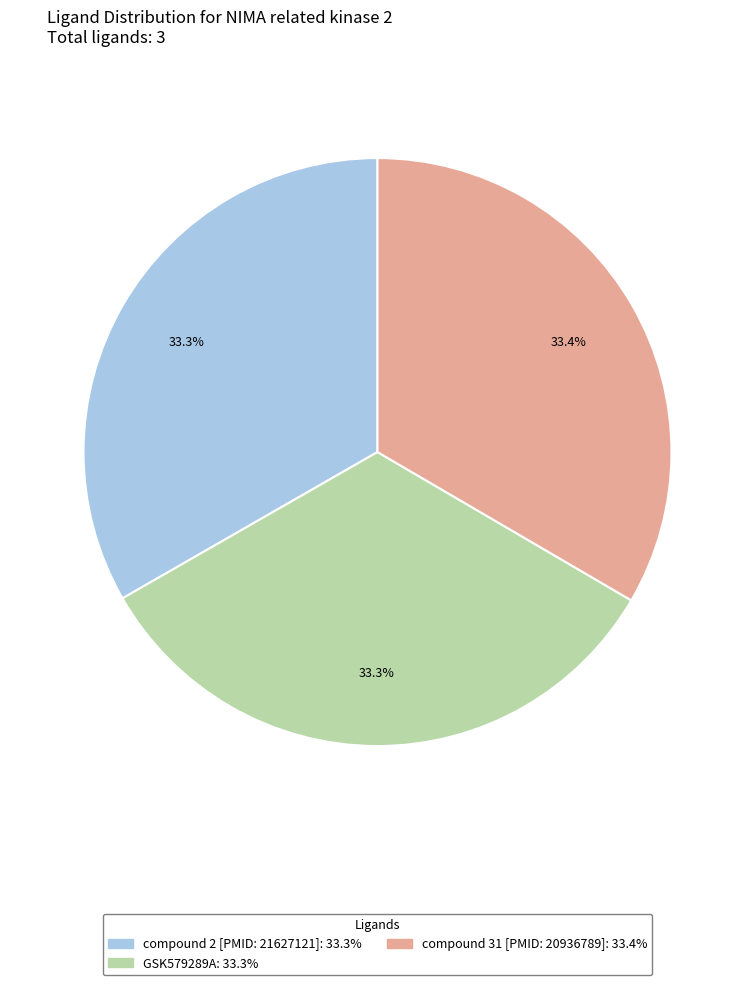

How many slices are in this pie chart?

3